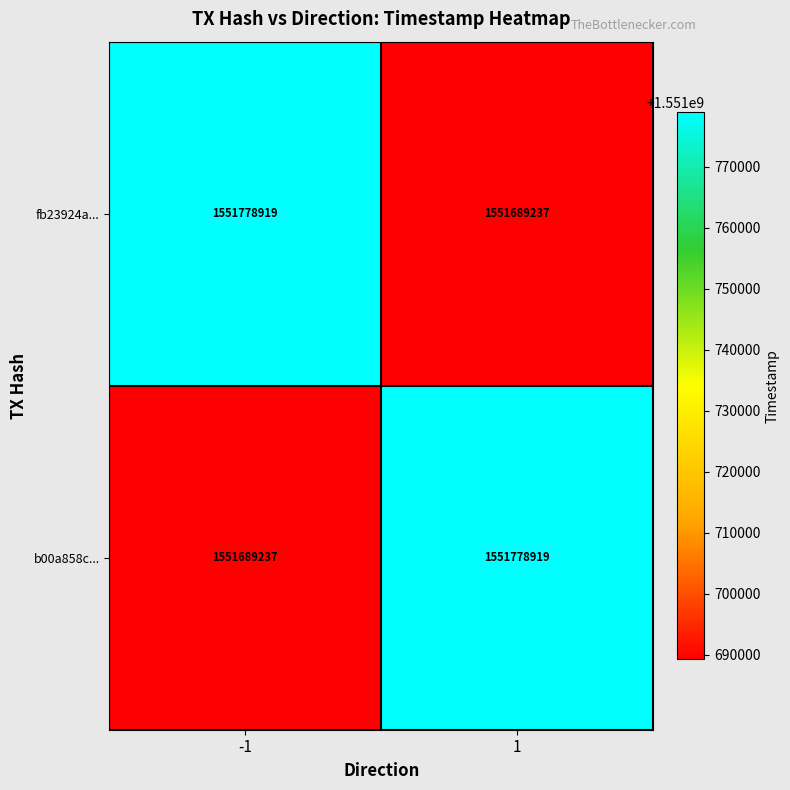

At 1, list the series in order from largest to smallest.

b00a858c..., fb23924a...